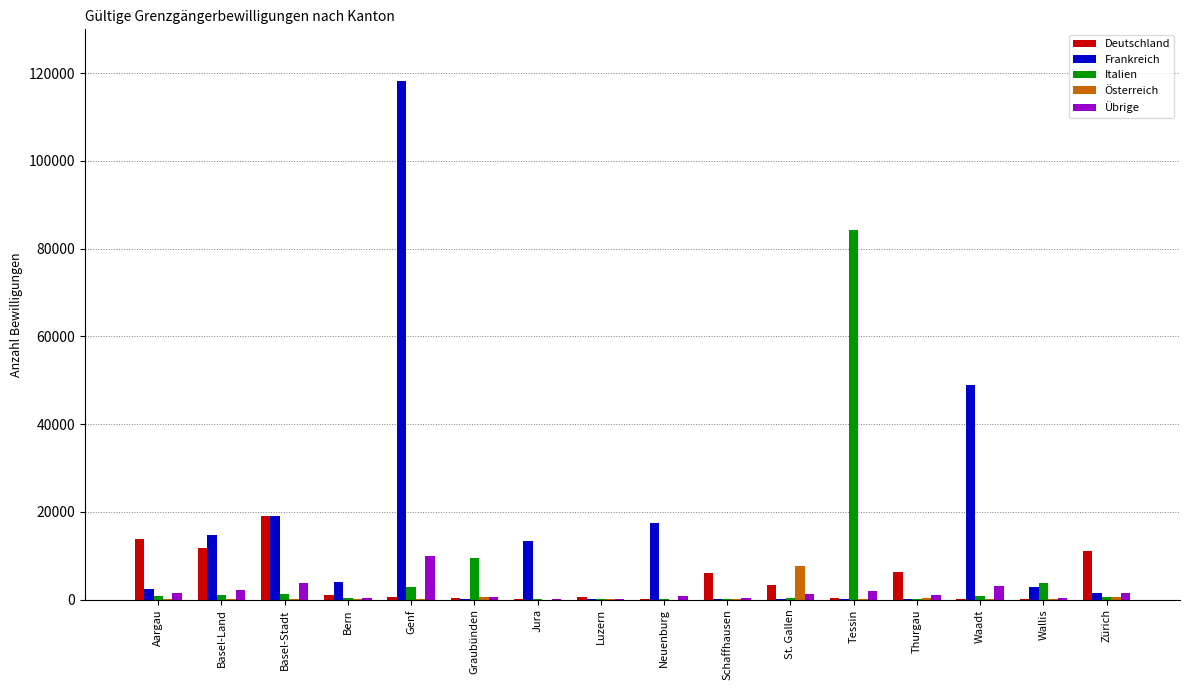

Are the bars horizontal?

No